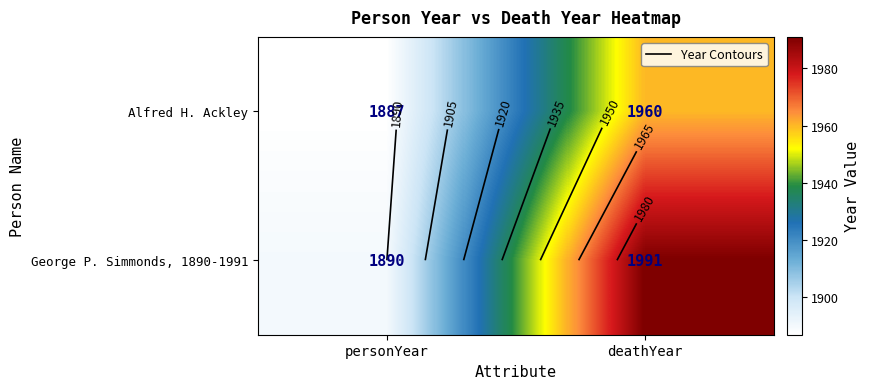

List the series in order of their overall mean, lowest first.

Alfred H. Ackley, George P. Simmonds, 1890-1991